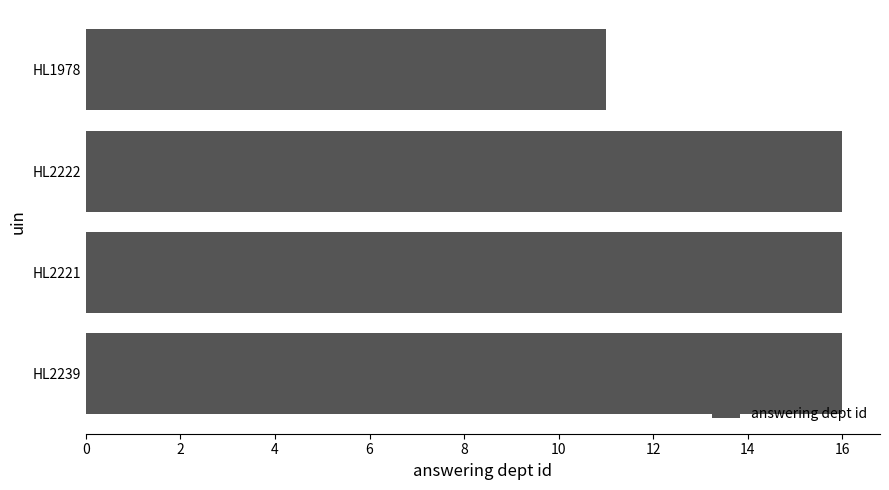

At which label is the value closest to 13?

HL1978